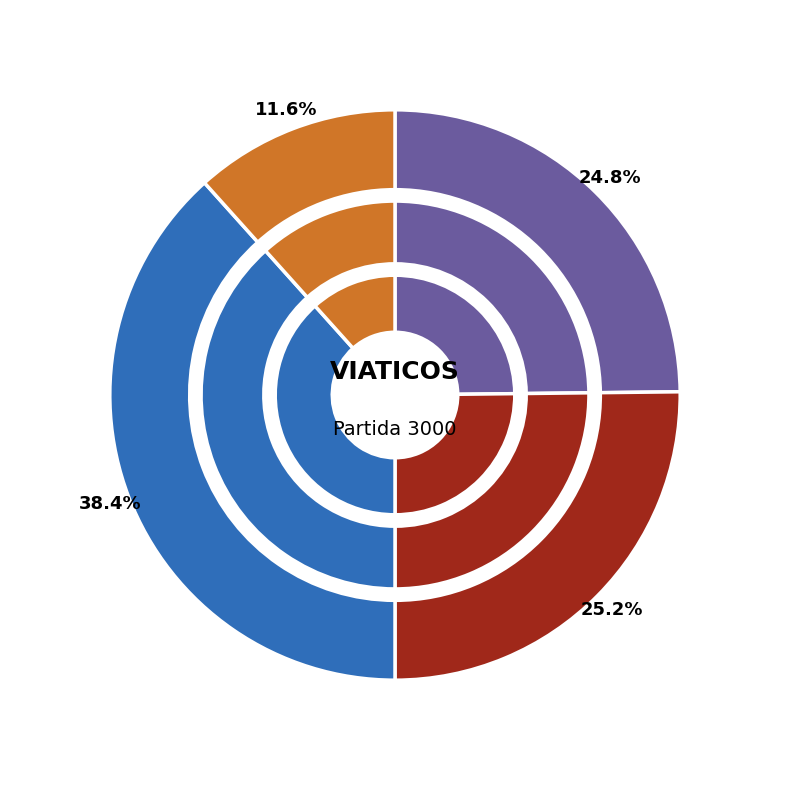

The 716 slice represents 1% of the pie. True or false?

False